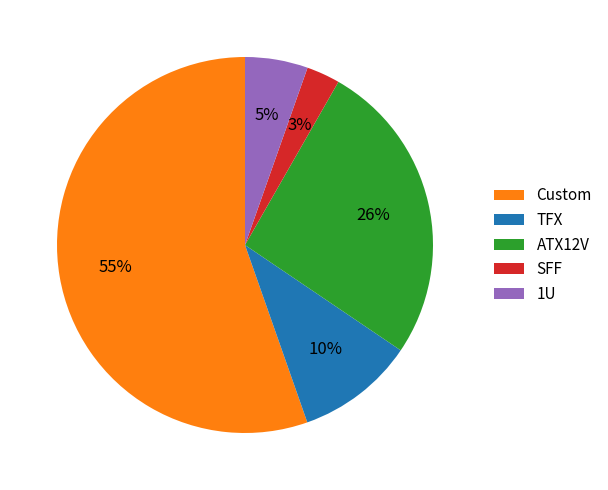

Count the number of slices in the pie.

5